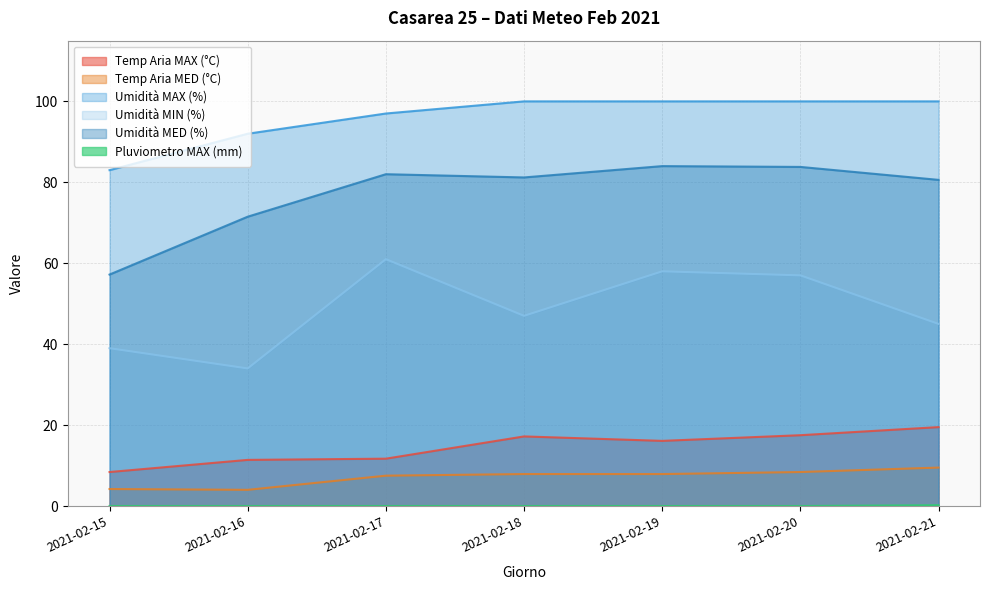

True or false: Umidità MED (%) and Temp Aria MED (°C) cross at least once.

False